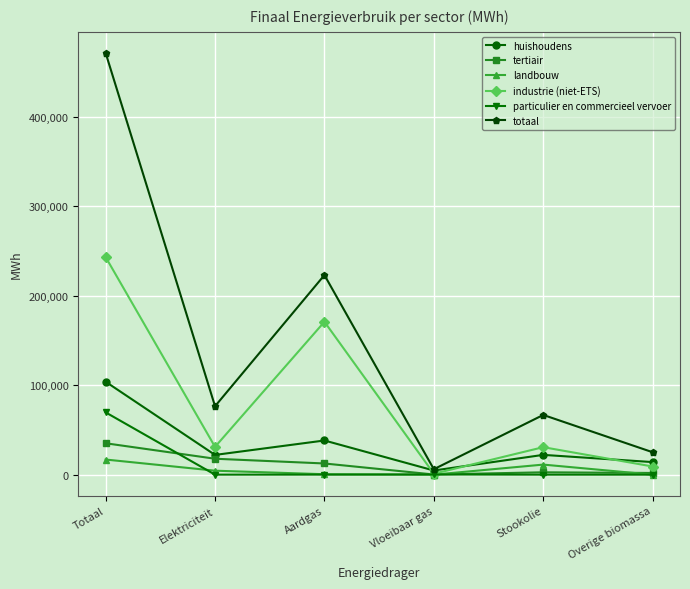

What is the highest value of the landbouw series?

16902.7